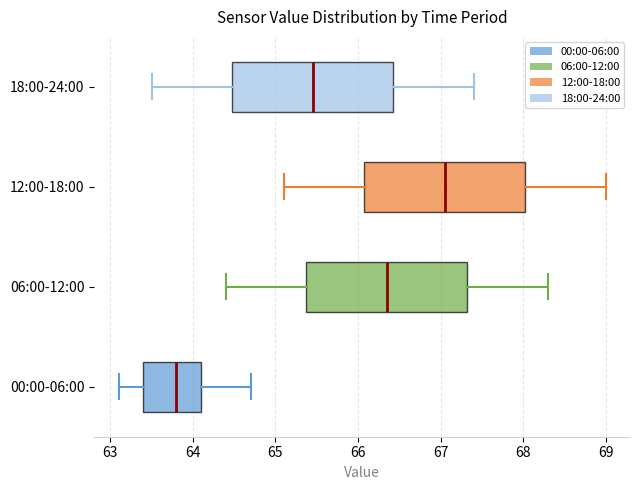

Which box has the furthest to the right median line?

12:00-18:00